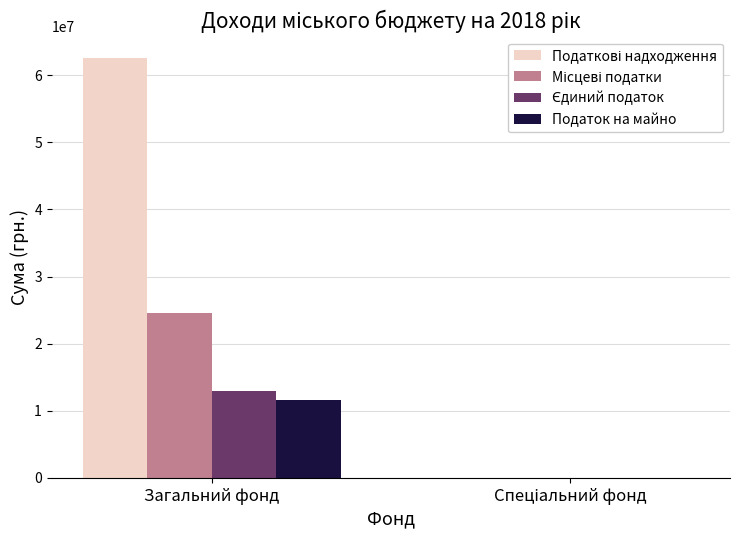

What is the sum of all Податок на майно values?

11613231